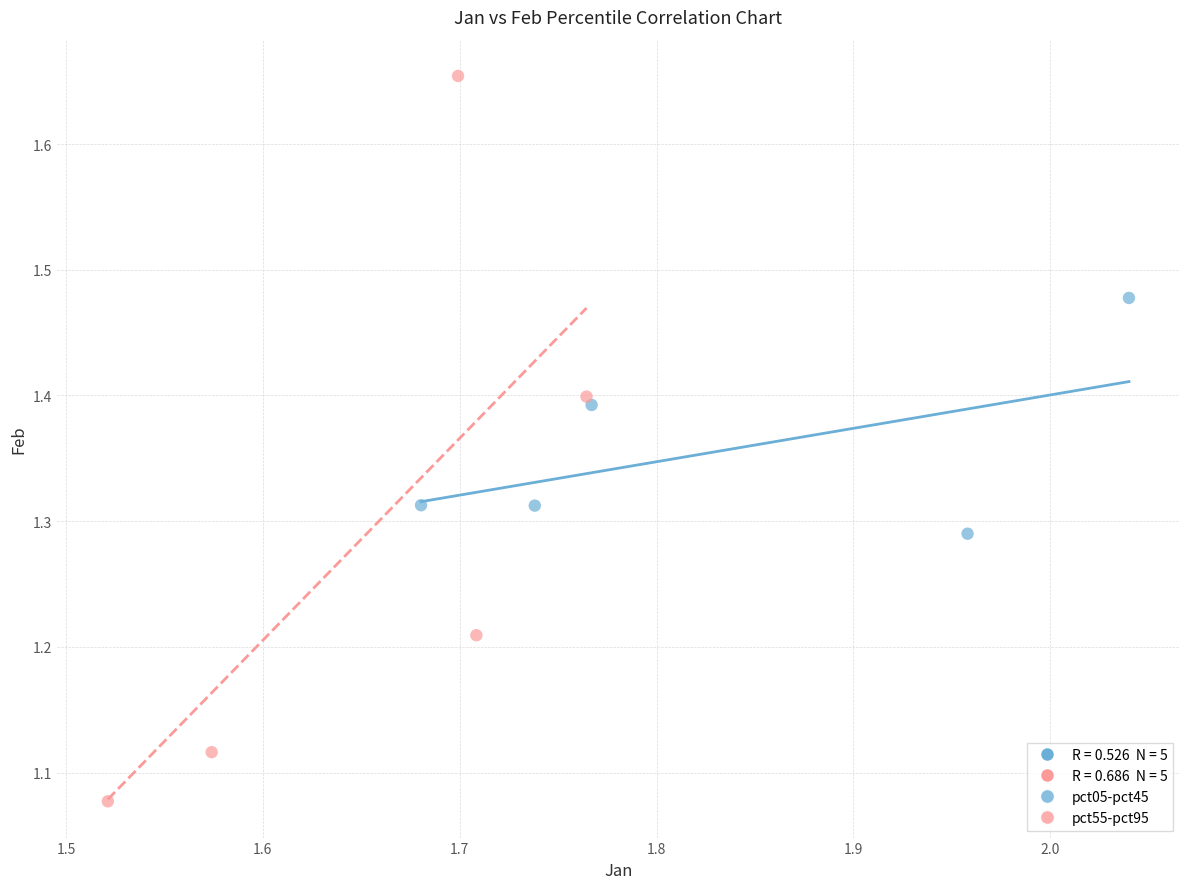

Which series contains the highest Y value?

pct55-pct95